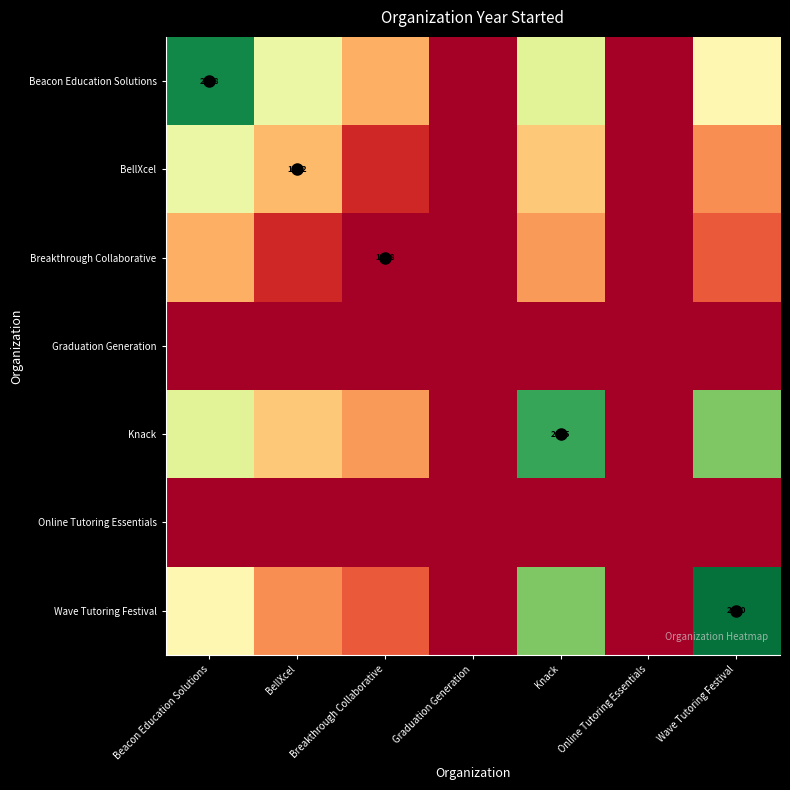

At which label does Online Tutoring Essentials reach its minimum?

Beacon Education Solutions